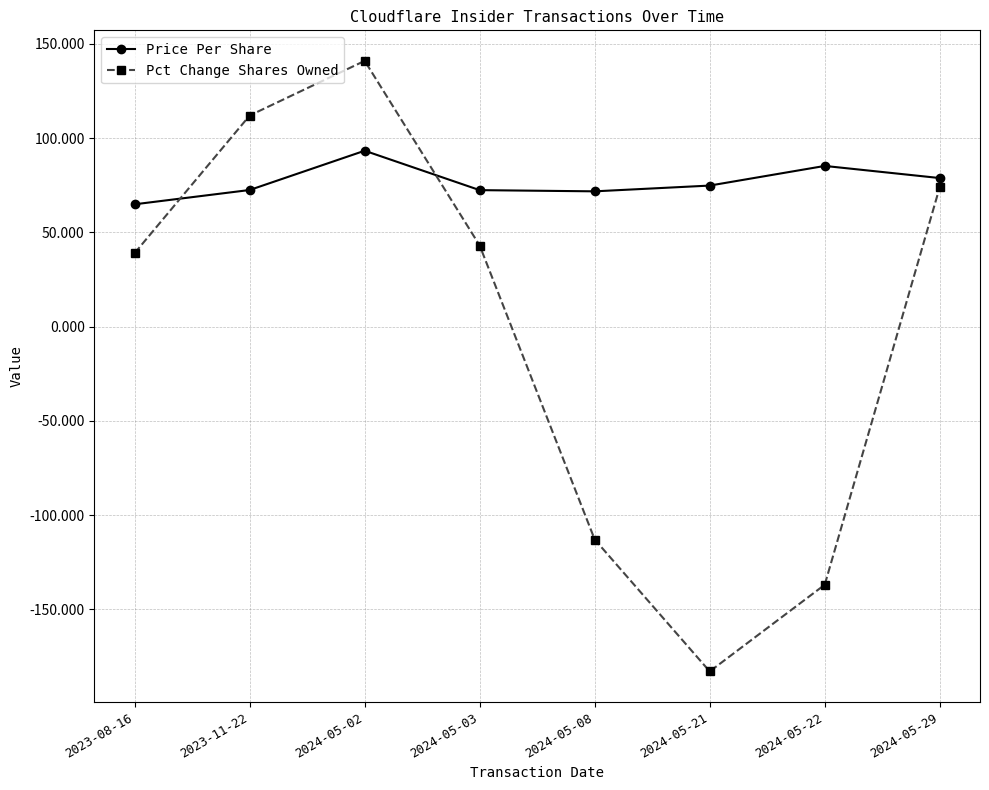

At which category does Pct Change Shares Owned reach its first local peak?

2024-05-02